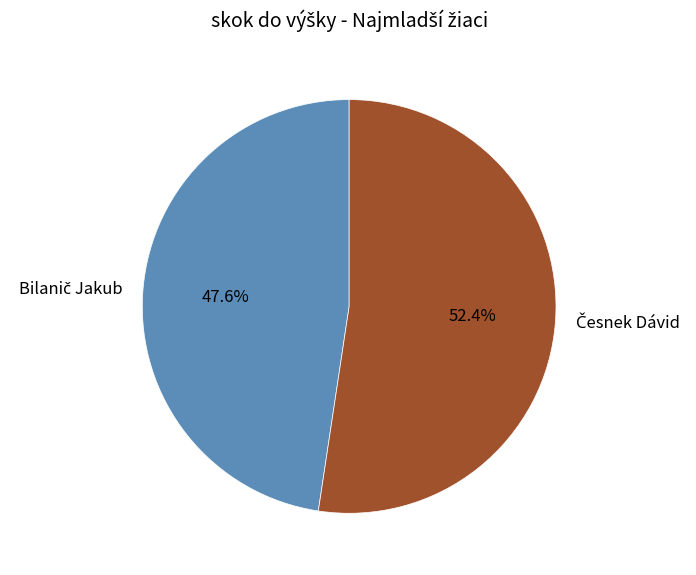

Is there any slice that represents more than half of the pie?

Yes